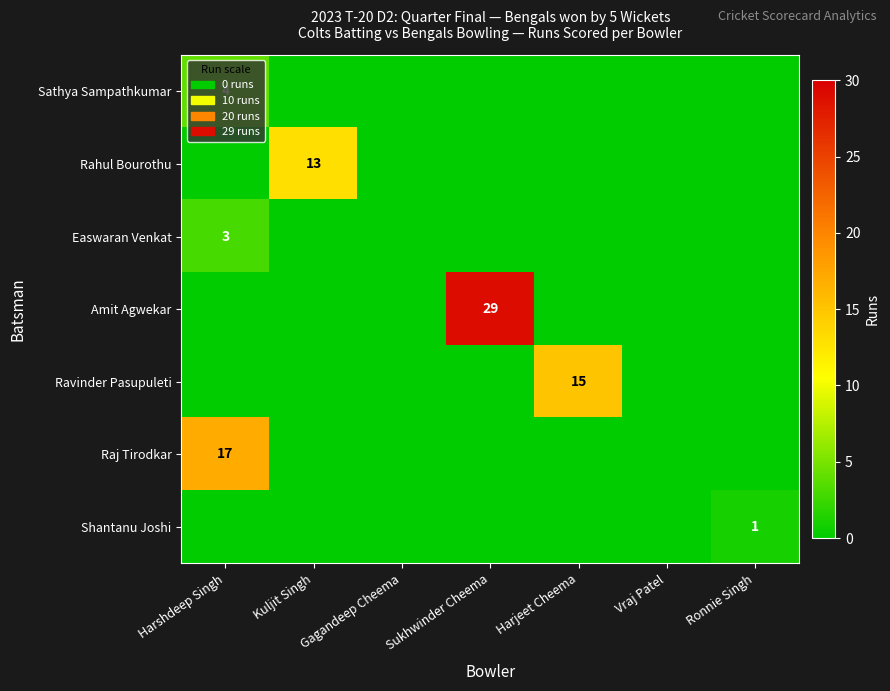

Which series has the largest total across all categories?

Amit Agwekar